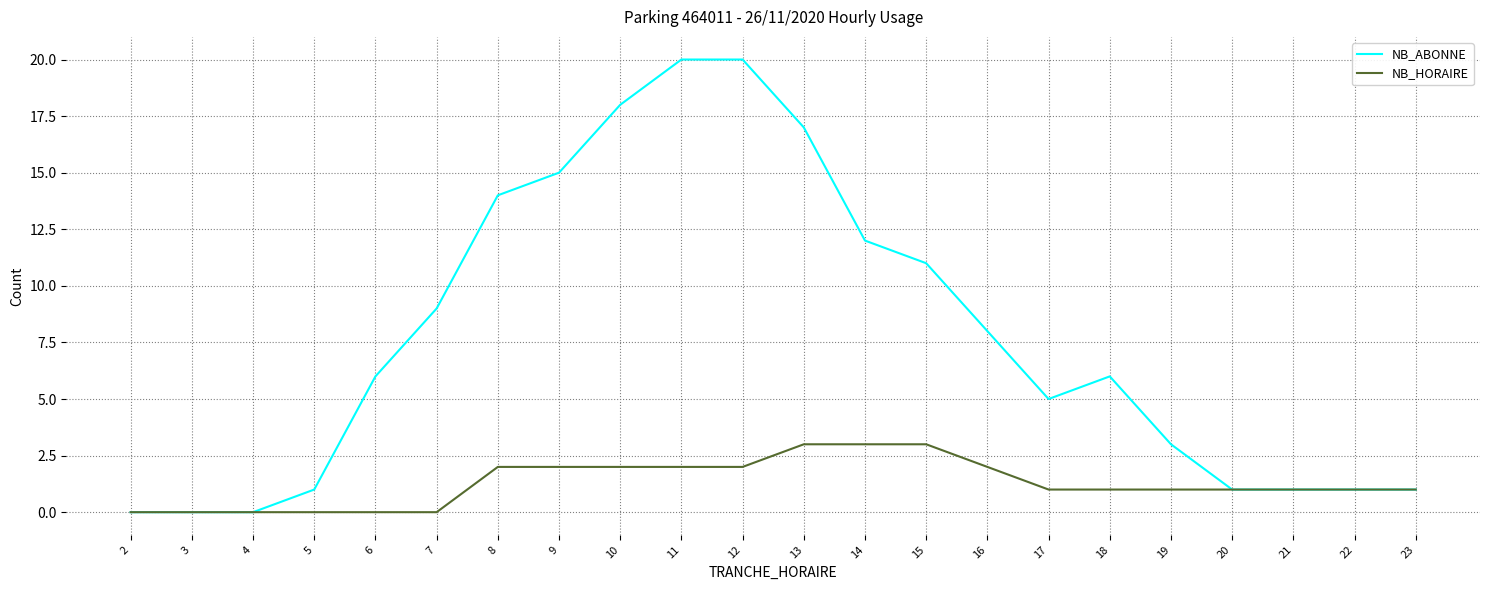

What is the average value of the NB_HORAIRE series?

1